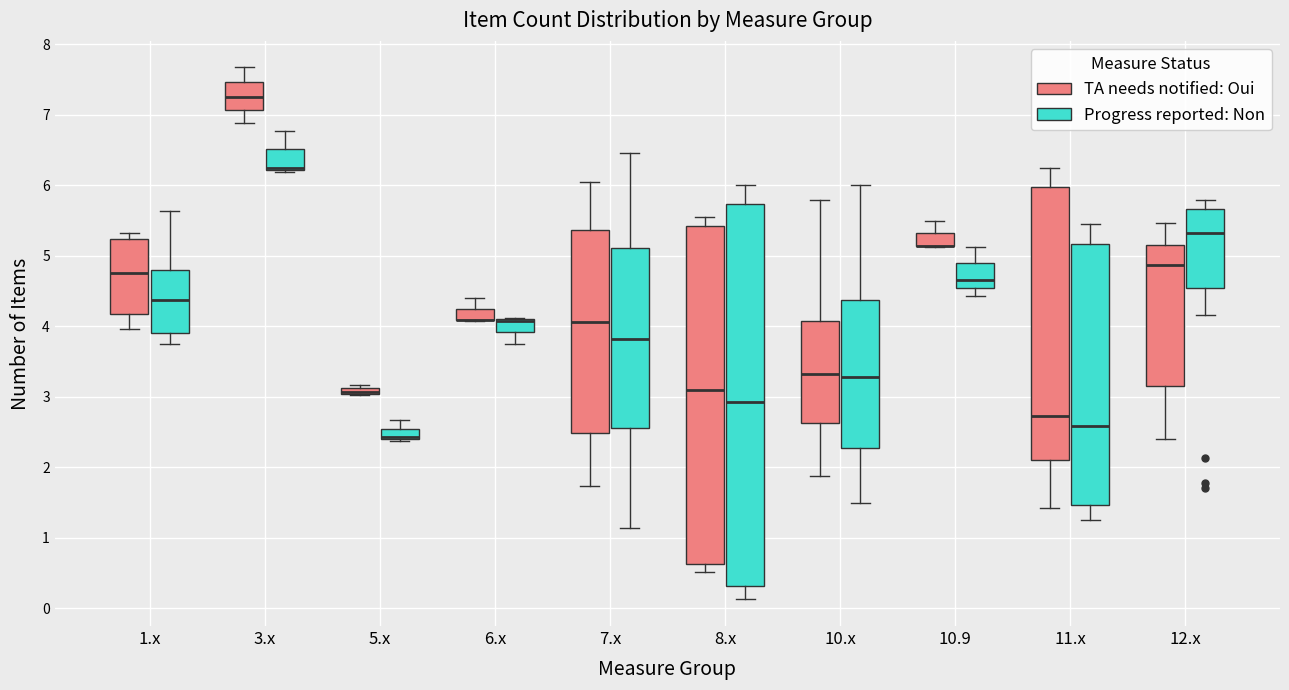

Which box is the tallest, from its lower edge to its upper edge?

8.x (Progress reported: Non)